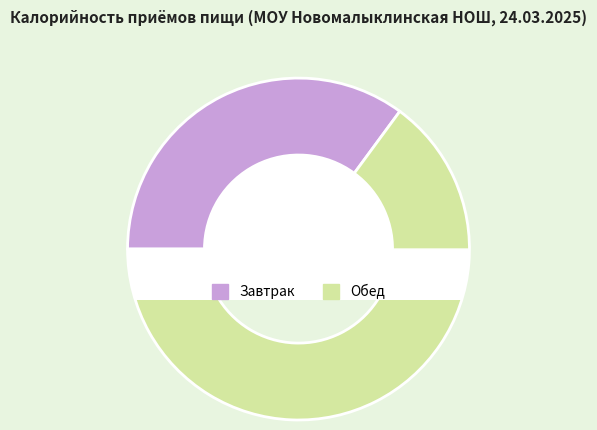

Rank the categories by value from highest to lowest.

Обед, Завтрак